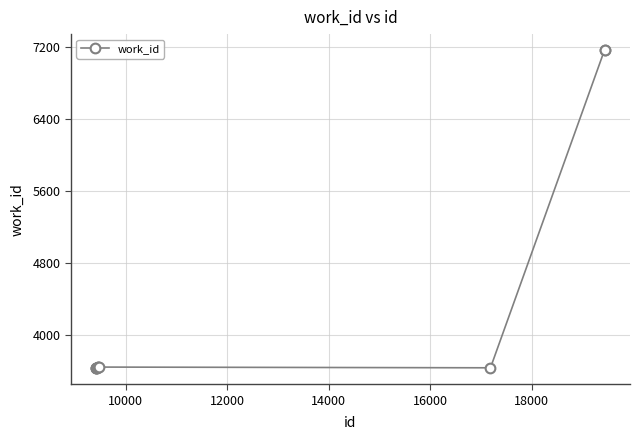

What is the value of the 6th point from the left?

3639